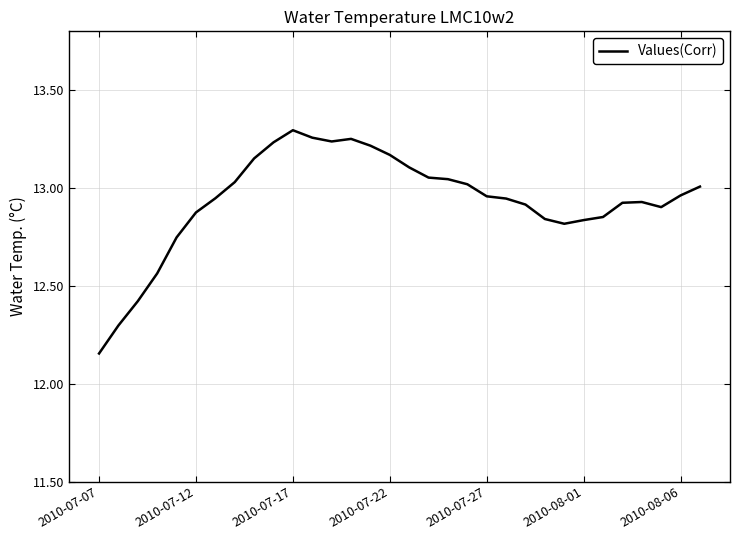

What is the sum of all values?

413.9